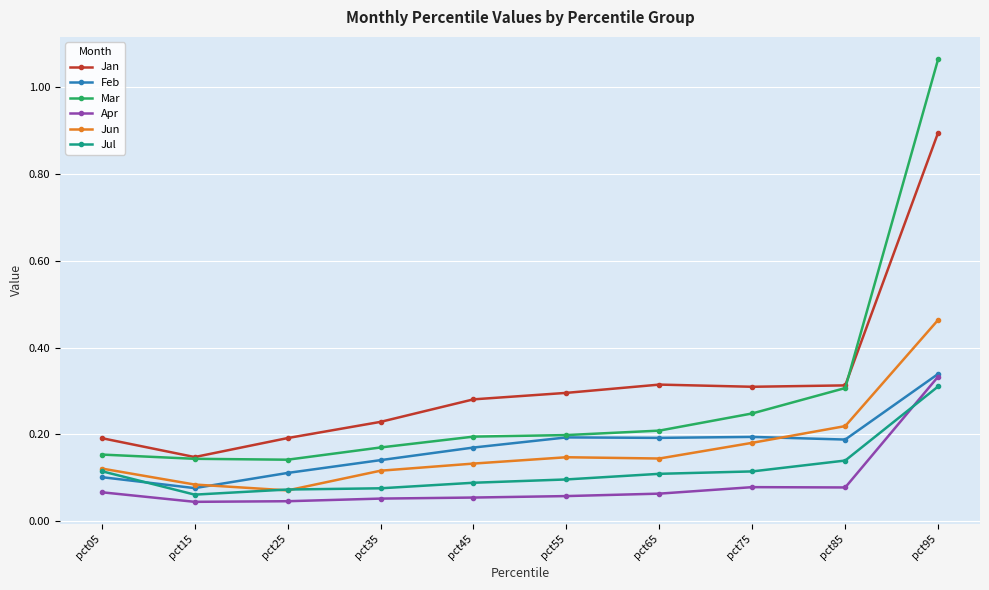

The Mar series shows 0.2 at pct45. True or false?

True